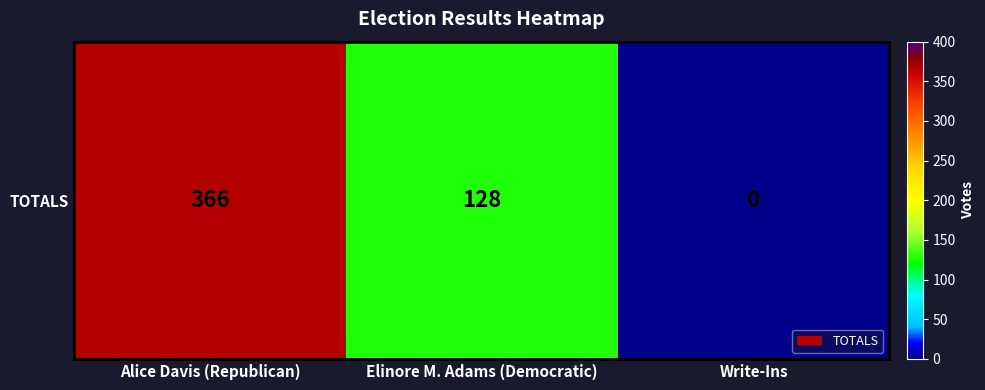

Where does the data first go above 128?

Alice Davis (Republican)